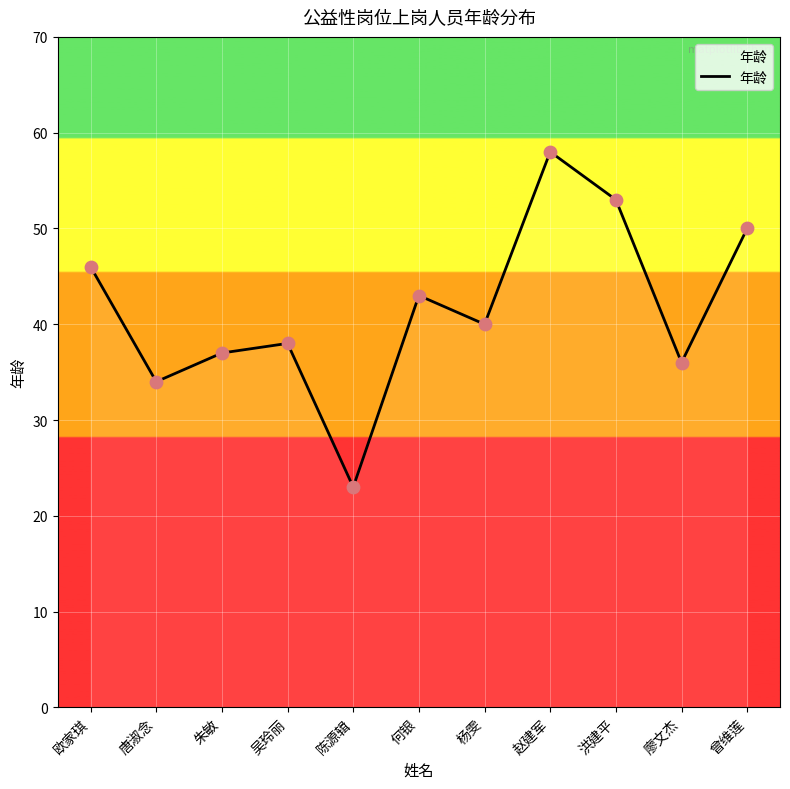

What is the ratio of the value at 陈源辑 to the value at 欧家琪?

0.5